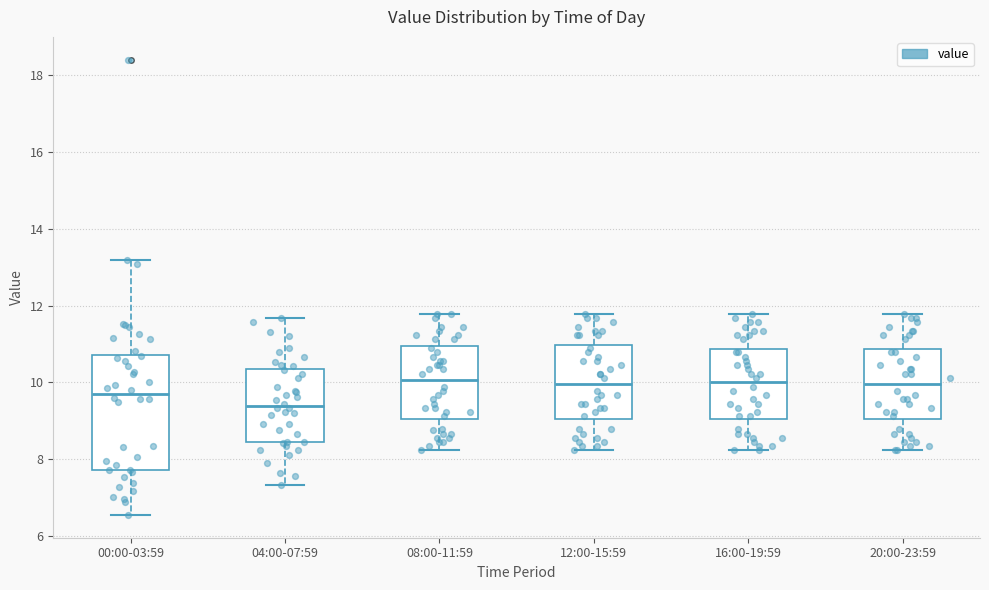

Where does the median line of the box for 12:00-15:59 sit on the y-axis? The values are not printed on the chart, so give them approximately, as read against the axis.

10.0